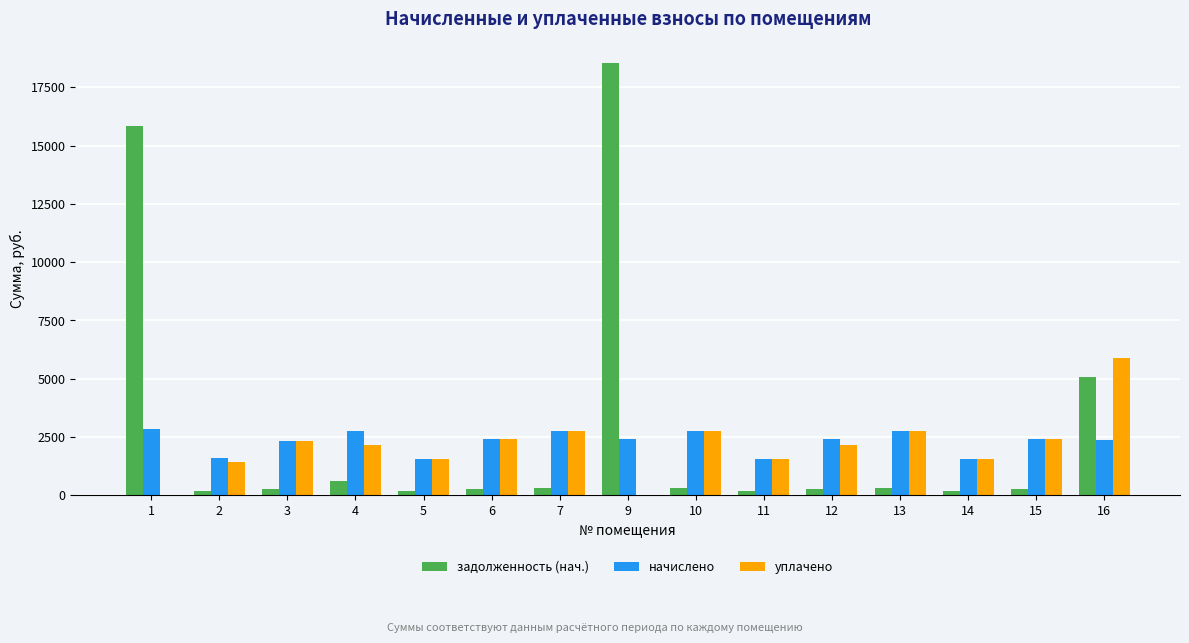

True or false: начислено has a value of 4564.3 at 4.

False